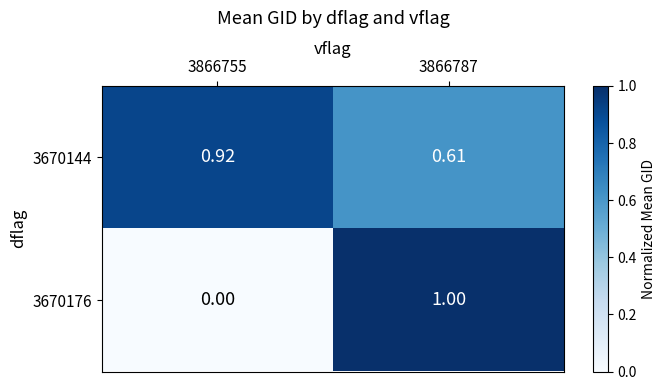

Is the value of 3670176 at 3866787 greater than the value of 3670144 at 3866787?

Yes